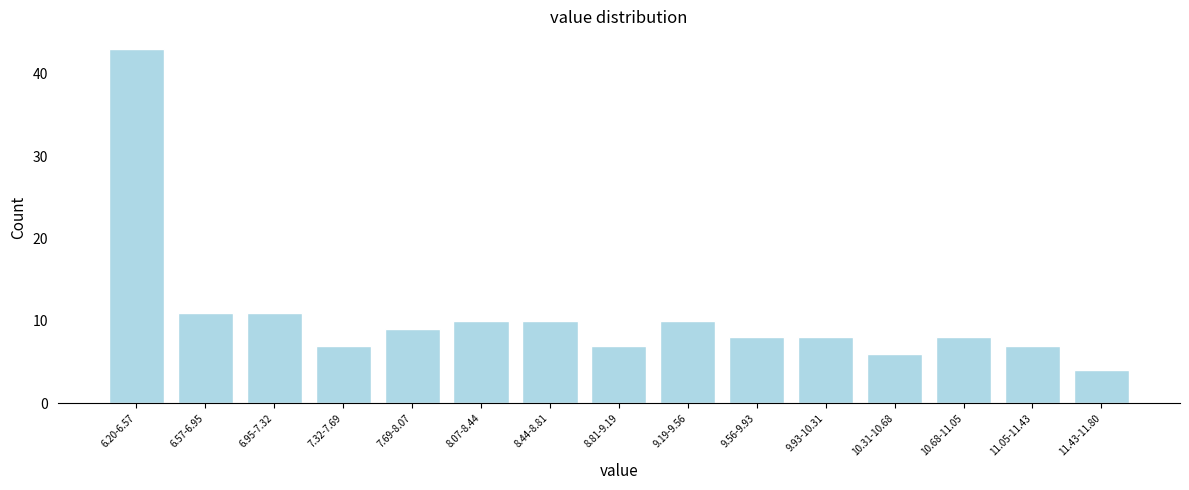

Reading left to right, transcribe all the data shown in this chart.

43	11	11	7	9	10	10	7	10	8	8	6	8	7	4